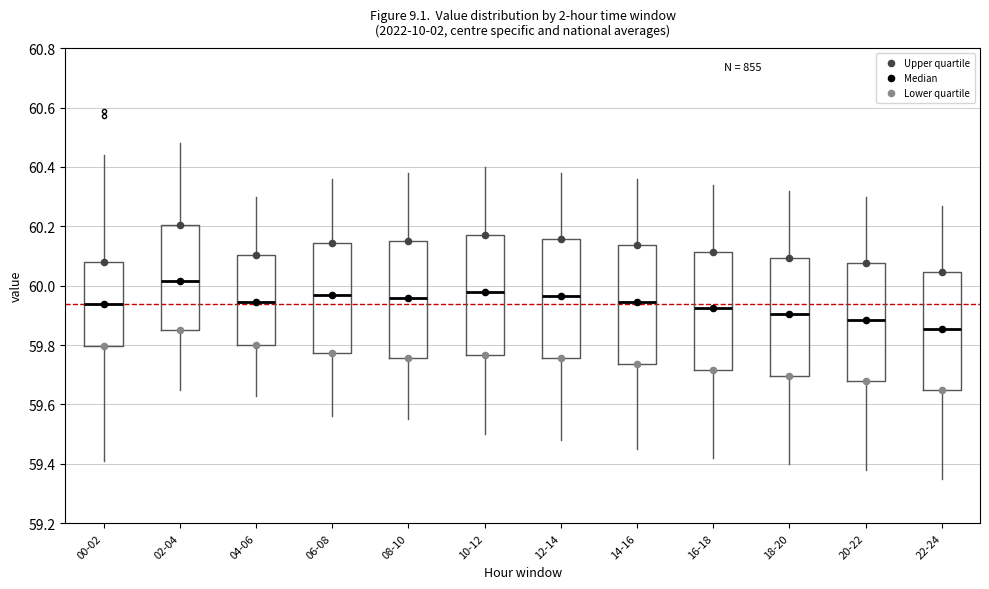

Reading left to right, read every box against the y-axis: the position of its median line, the range the box covers, and the ends of its whiskers. The values are not printed on the chart, so give them approximately, as read against the axis.

00-02: median 59.94, box 59.80 to 60.08, whiskers 59.42 to 60.44
02-04: median 60.02, box 59.86 to 60.20, whiskers 59.66 to 60.48
04-06: median 59.94, box 59.80 to 60.10, whiskers 59.64 to 60.30
06-08: median 59.98, box 59.78 to 60.14, whiskers 59.56 to 60.36
08-10: median 59.96, box 59.76 to 60.16, whiskers 59.56 to 60.38
10-12: median 59.98, box 59.76 to 60.18, whiskers 59.50 to 60.40
12-14: median 59.96, box 59.76 to 60.16, whiskers 59.48 to 60.38
14-16: median 59.94, box 59.74 to 60.14, whiskers 59.46 to 60.36
16-18: median 59.92, box 59.72 to 60.12, whiskers 59.42 to 60.34
18-20: median 59.90, box 59.70 to 60.10, whiskers 59.40 to 60.32
20-22: median 59.88, box 59.68 to 60.08, whiskers 59.38 to 60.30
22-24: median 59.86, box 59.64 to 60.04, whiskers 59.36 to 60.28